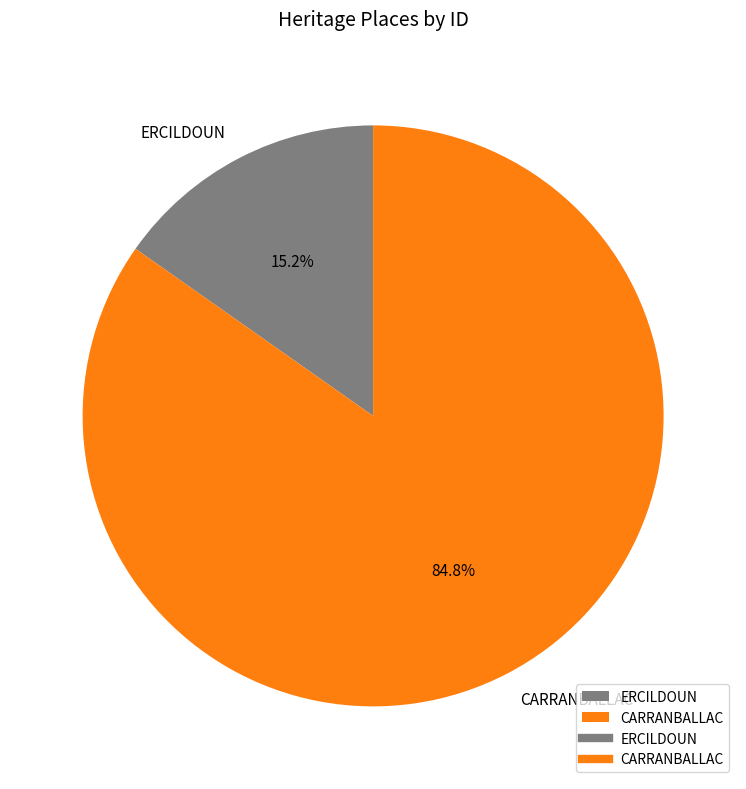

To the nearest percent, what is the combined percentage of CARRANBALLAC and ERCILDOUN?

100%